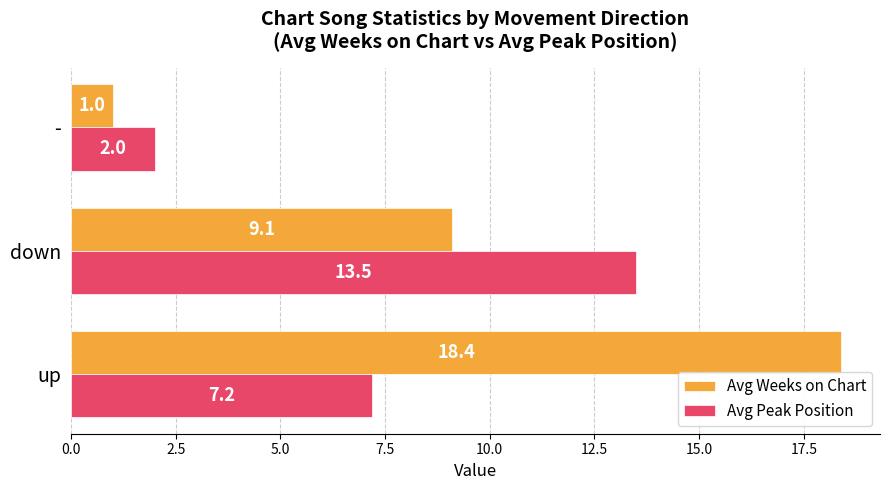

Which category has the lowest value in the Avg Weeks on Chart series?

-